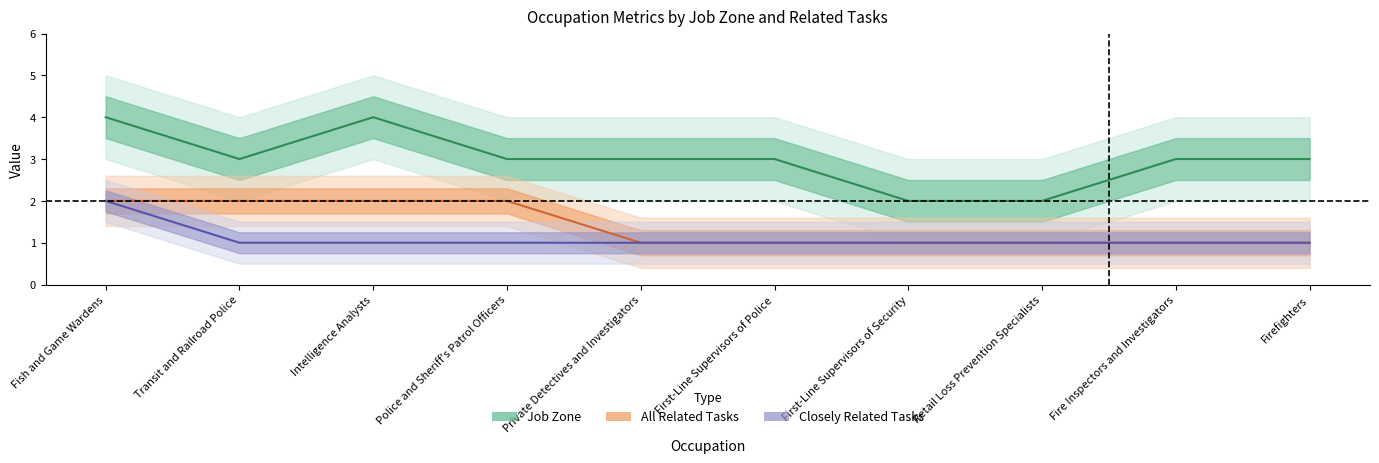

Reading left to right, list all the values displayed in this chart.

Job Zone: Fish and Game Wardens=4	Transit and Railroad Police=3	Intelligence Analysts=4	Police and Sheriff's Patrol Officers=3	Private Detectives and Investigators=3	First-Line Supervisors of Police=3	First-Line Supervisors of Security=2	Retail Loss Prevention Specialists=2	Fire Inspectors and Investigators=3	Firefighters=3
All Related Tasks: Fish and Game Wardens=2	Transit and Railroad Police=2	Intelligence Analysts=2	Police and Sheriff's Patrol Officers=2	Private Detectives and Investigators=1	First-Line Supervisors of Police=1	First-Line Supervisors of Security=1	Retail Loss Prevention Specialists=1	Fire Inspectors and Investigators=1	Firefighters=1
Closely Related Tasks: Fish and Game Wardens=2	Transit and Railroad Police=1	Intelligence Analysts=1	Police and Sheriff's Patrol Officers=1	Private Detectives and Investigators=1	First-Line Supervisors of Police=1	First-Line Supervisors of Security=1	Retail Loss Prevention Specialists=1	Fire Inspectors and Investigators=1	Firefighters=1